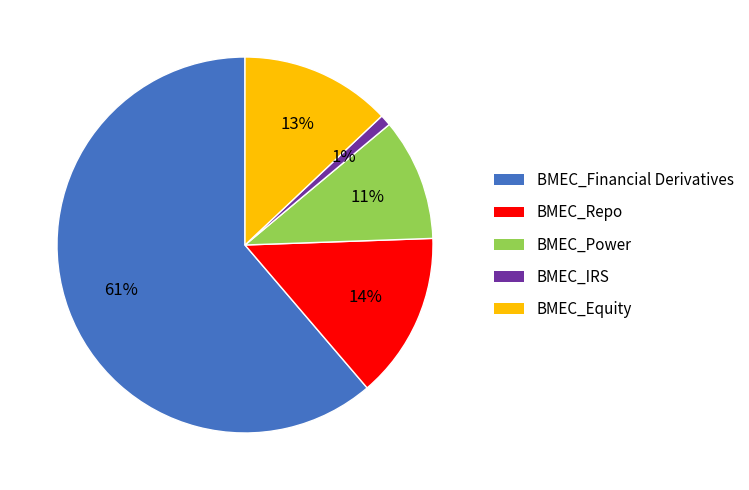

Is there any slice that represents more than half of the pie?

Yes